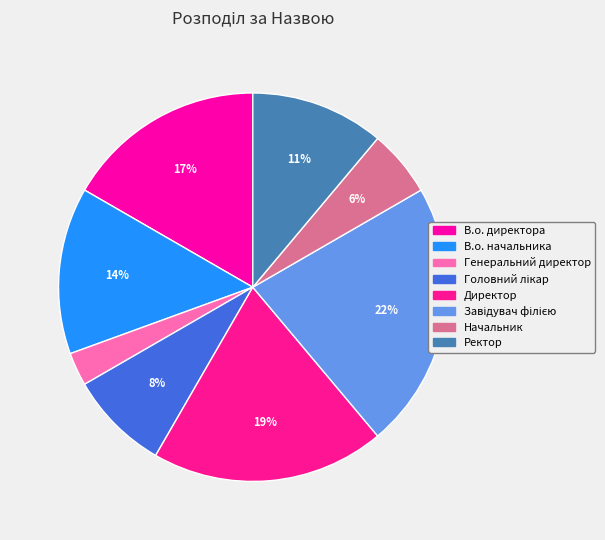

Count the number of slices in the pie.

8